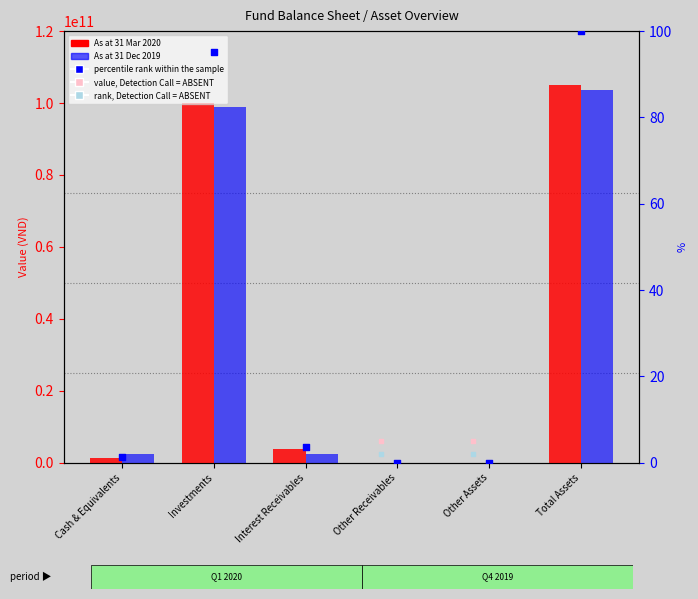

At which category is the sum across all series the highest?

Total Assets